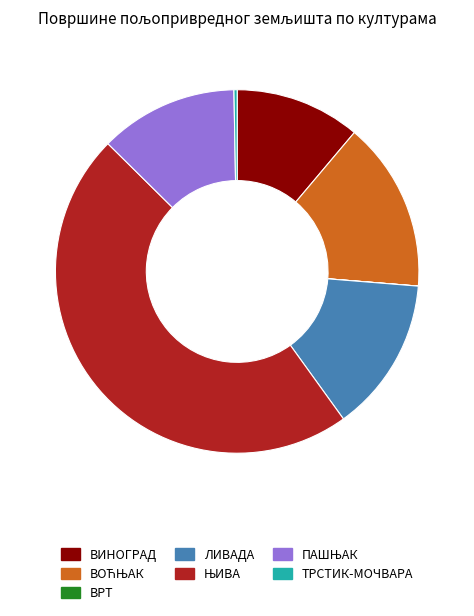

Approximately how many times larger is the value at ЛИВАДА compared to ТРСТИК-МОЧВАРА?

48.3